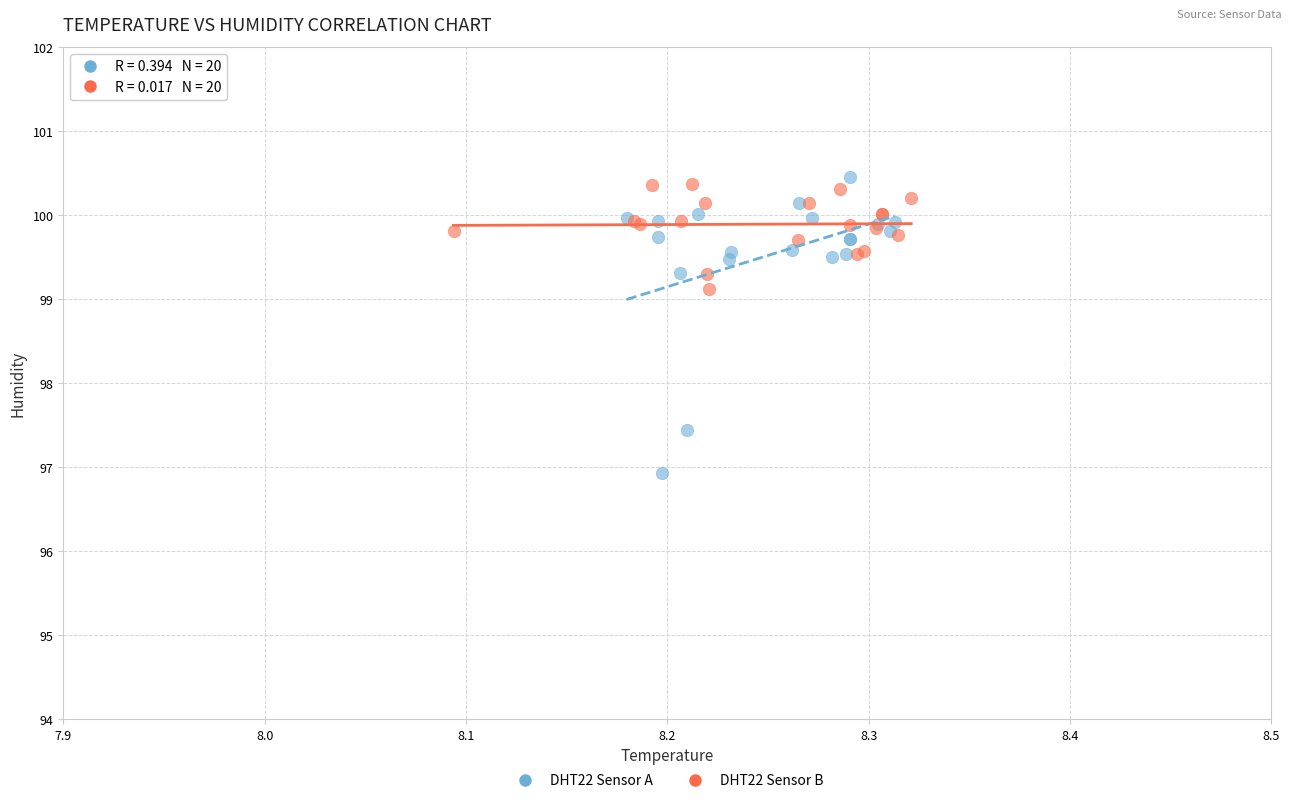

Which series has the widest spread of Y values?

DHT22 Sensor A